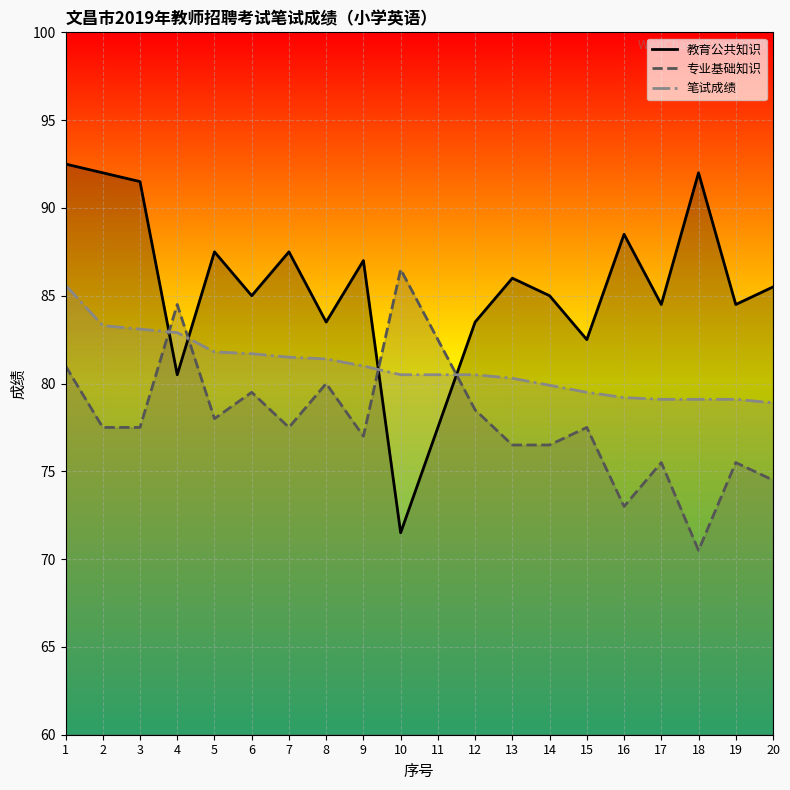

How many lines are shown in the chart?

3